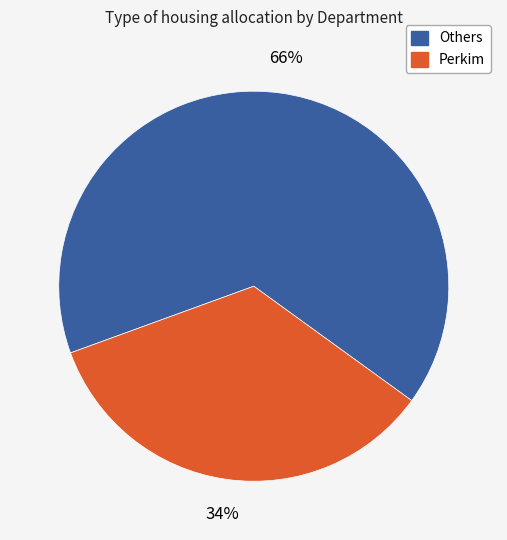

Is there any slice that represents more than half of the pie?

Yes